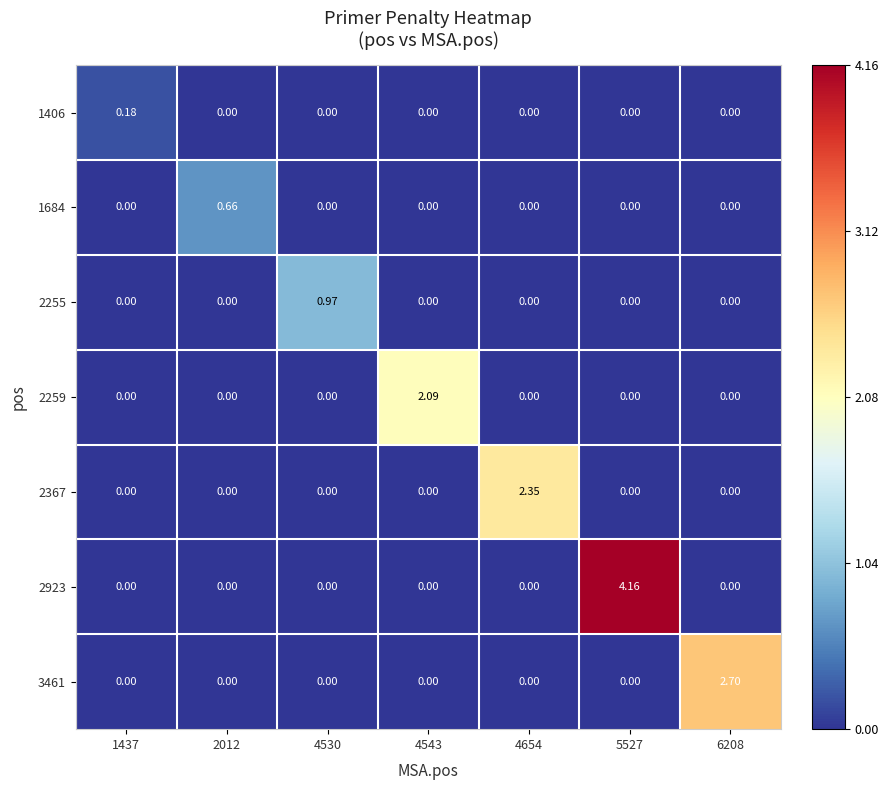

Which series has the largest range (max minus min)?

2923